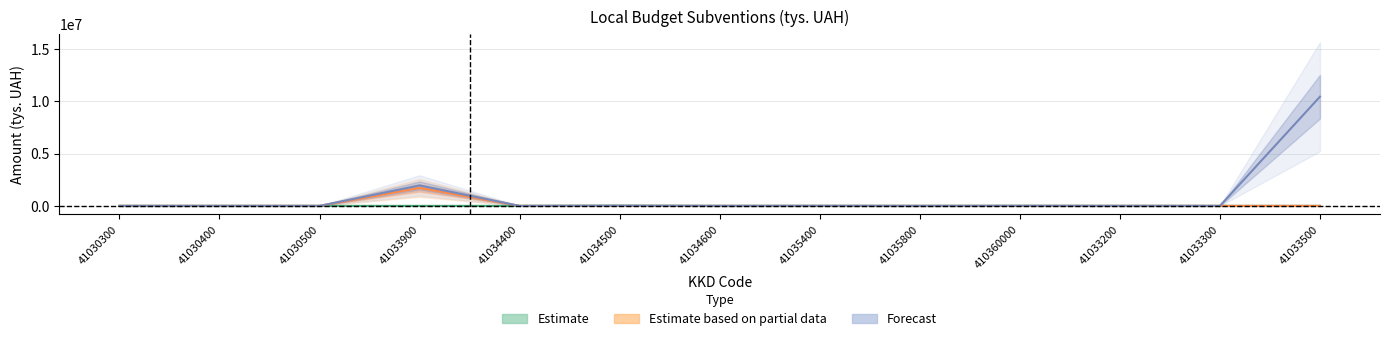

Reading left to right, list all the values displayed in this chart.

Estimate: 0.0	0.0	0.0	0.0	0.0	17807.9	0.0	0.0	0.0	6129.0	0.0	0.0	0.0
Estimate based on partial data: 0.0	0.0	0.0	1712679.4	0.0	0.0	0.0	0.0	0.0	0.0	0.0	0.0	0.0
Forecast: 0.0	0.0	0.0	1951037.4	0.0	17807.9	0.0	6795.1	0.0	6129.0	0.0	0.0	10435728.8